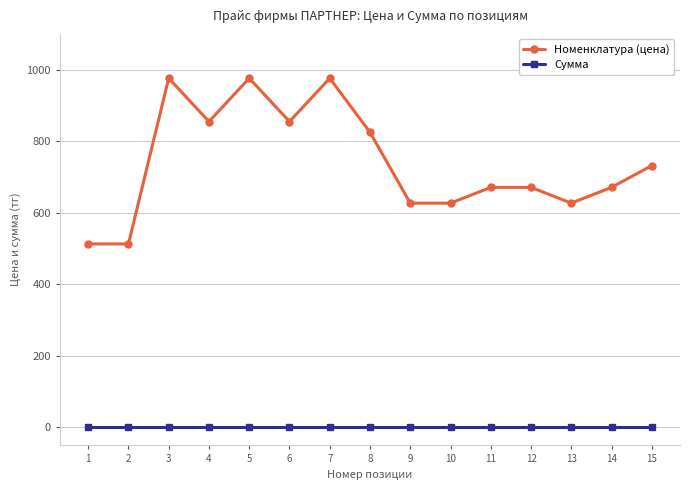

What is the spread (max minus min) of values at 13?

627